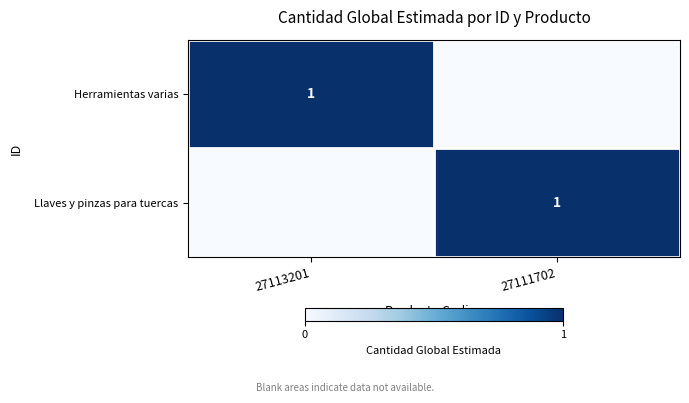

Which label corresponds to the largest value in the chart?

27113201